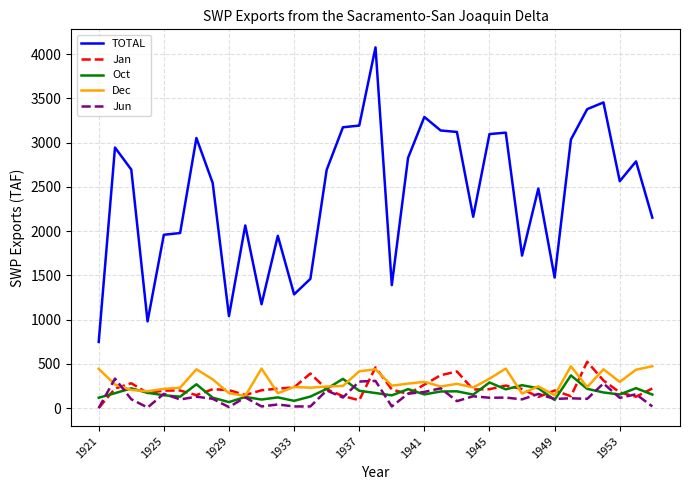

Which series has the largest total across all categories?

TOTAL